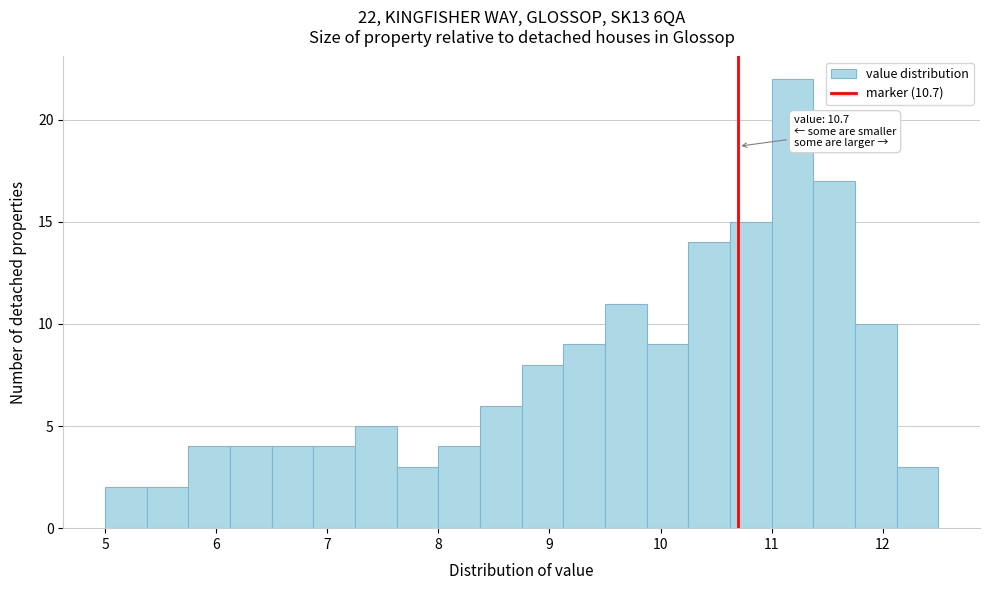

Around what value on the x-axis is the tallest bar? Give the approximate position of its centre, as read against the axis.

11.2